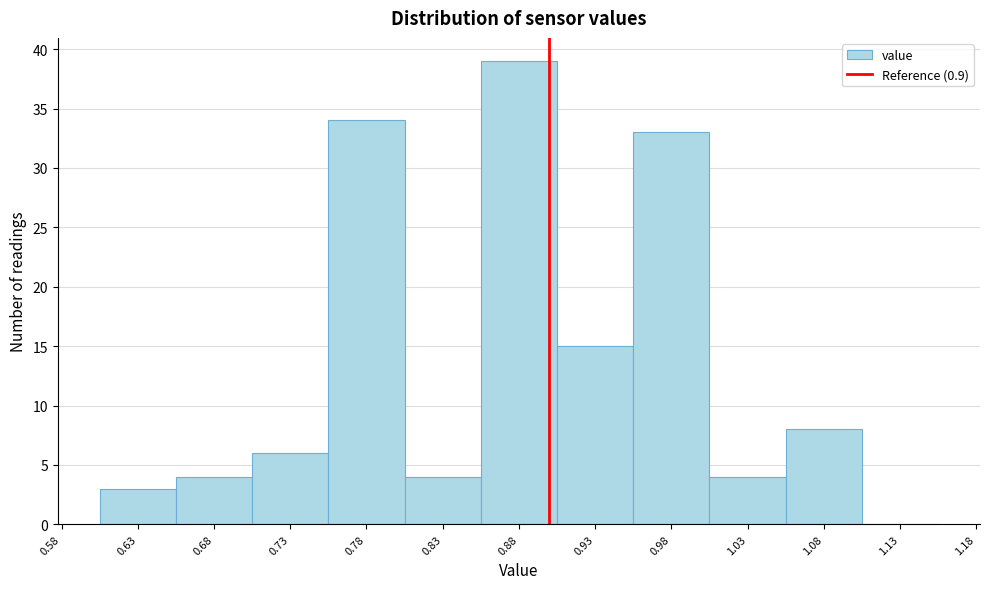

Reading left to right, list every bar in this chart as the range it spans on the x-axis followed by its height. The values are not printed on the chart, so give them approximately, as read against the axis.

0.605 to 0.655: 3
0.655 to 0.705: 4
0.705 to 0.755: 6
0.755 to 0.805: 34
0.805 to 0.855: 4
0.855 to 0.905: 39
0.905 to 0.955: 15
0.955 to 1.005: 33
1.005 to 1.055: 4
1.055 to 1.105: 8
1.105 to 1.155: 0